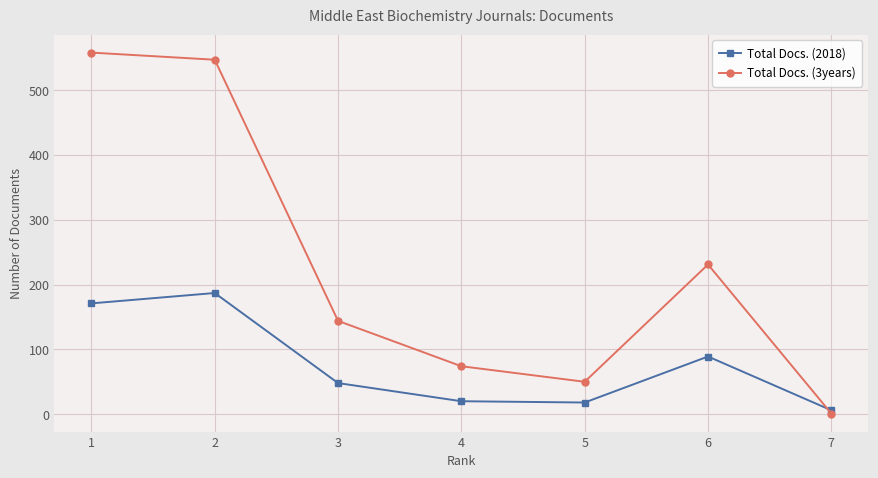

Which series has the widest spread of values?

Total Docs. (3years)